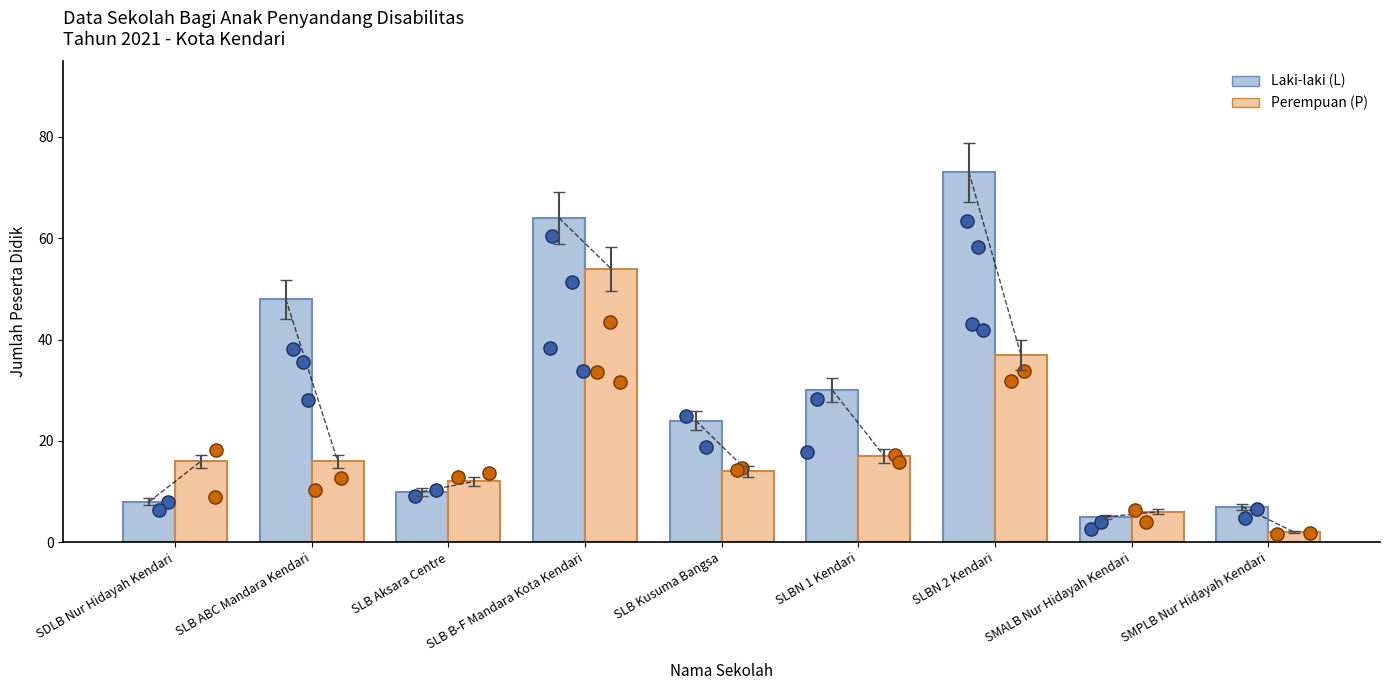

Which series reaches the minimum Y coordinate?

Perempuan (P)